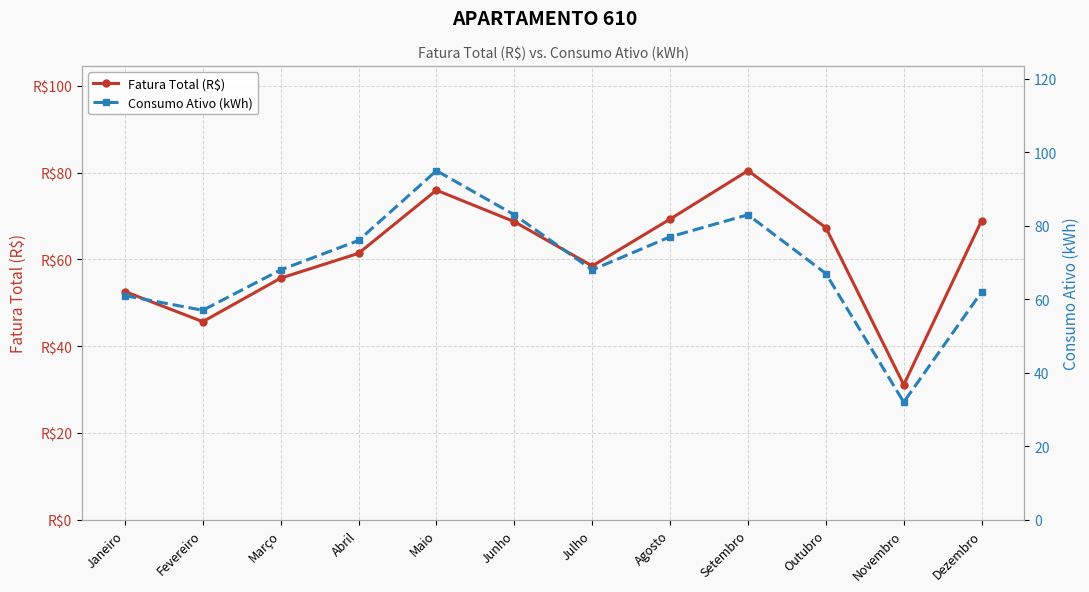

Rank the categories by Fatura Total (R$) value from lowest to highest.

Novembro, Fevereiro, Janeiro, Março, Julho, Abril, Outubro, Junho, Dezembro, Agosto, Maio, Setembro